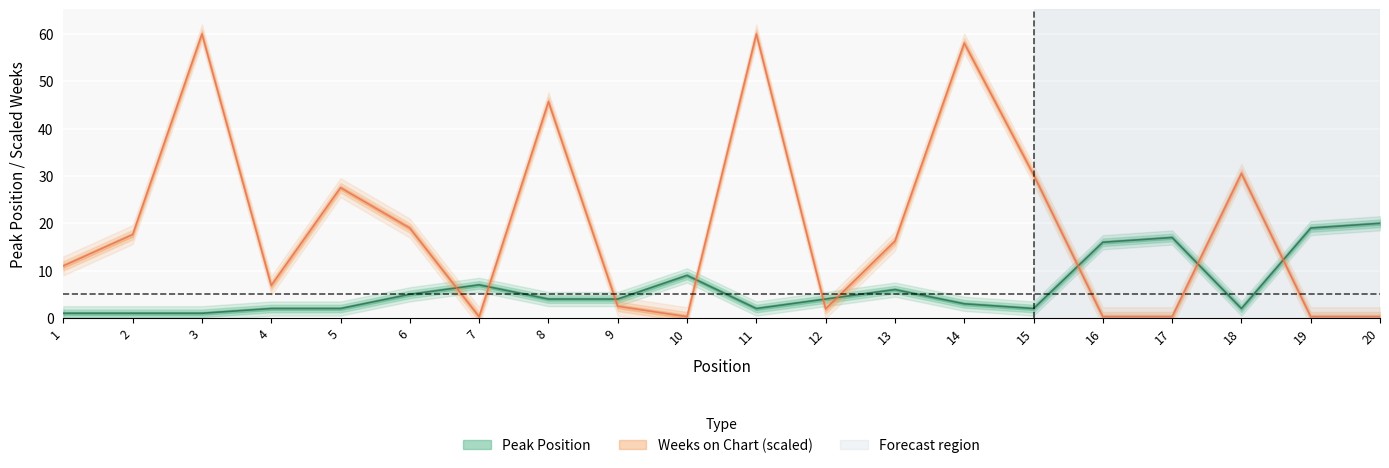

What is the difference between the highest and lowest values at 10?

8.7